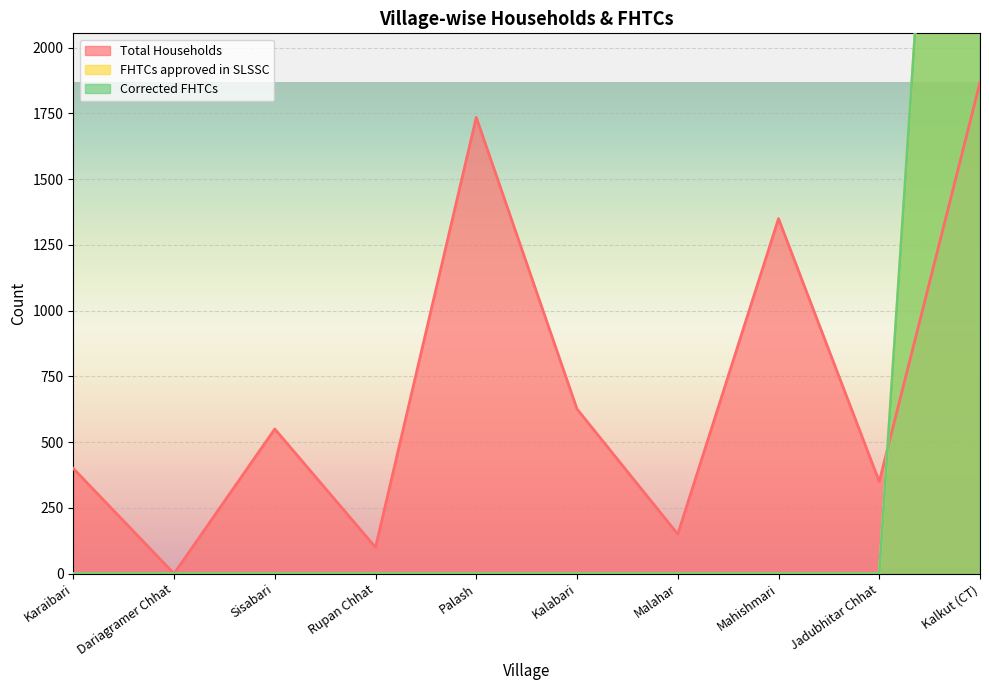

At which label does Total Households first exceed 550?

Palash